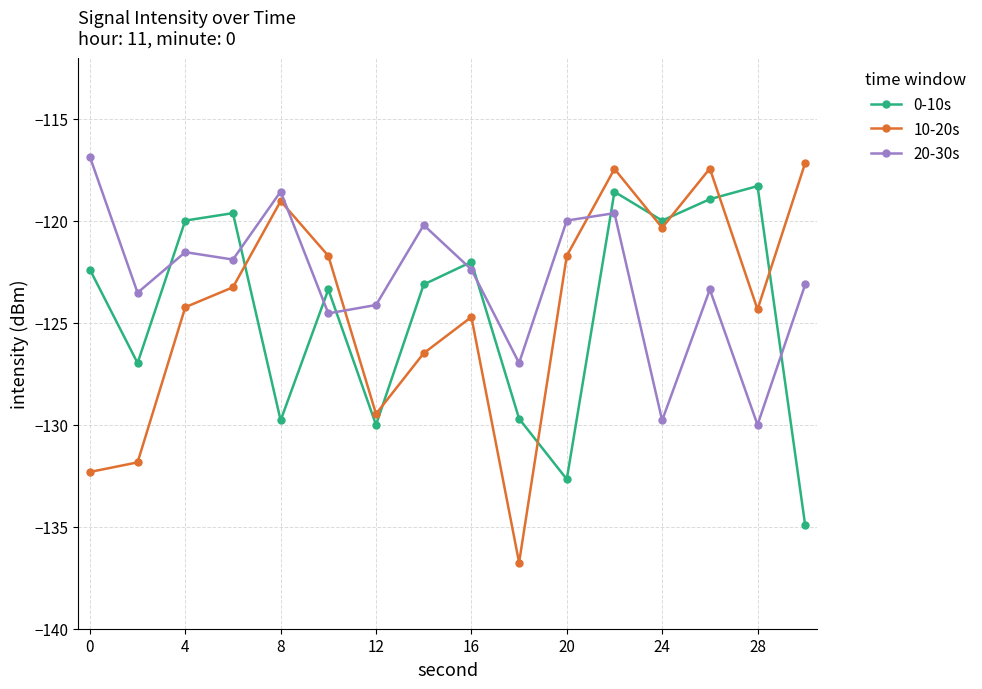

Which series has the largest total across all categories?

20-30s